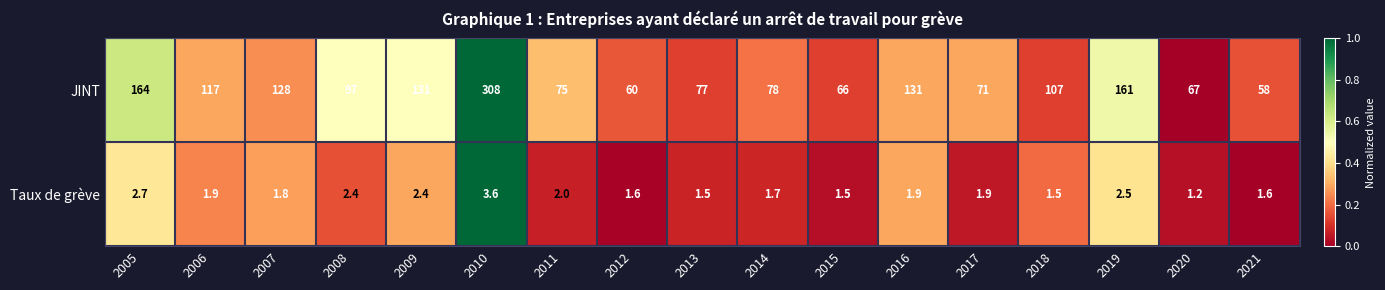

Count the number of data series in this chart.

2